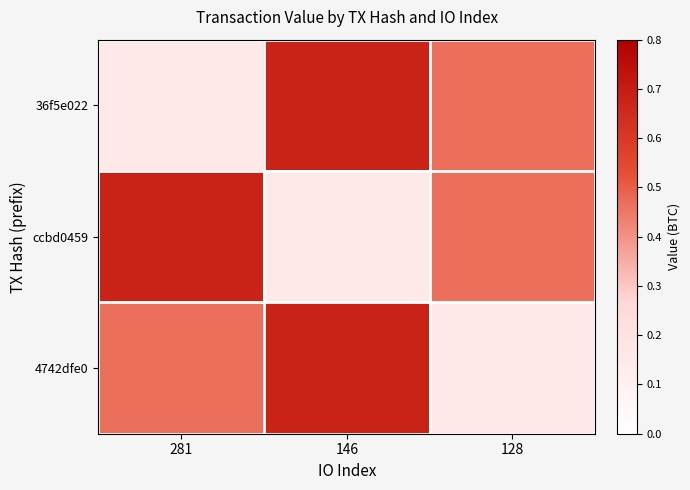

Which series has the largest total across all categories?

36f5e022